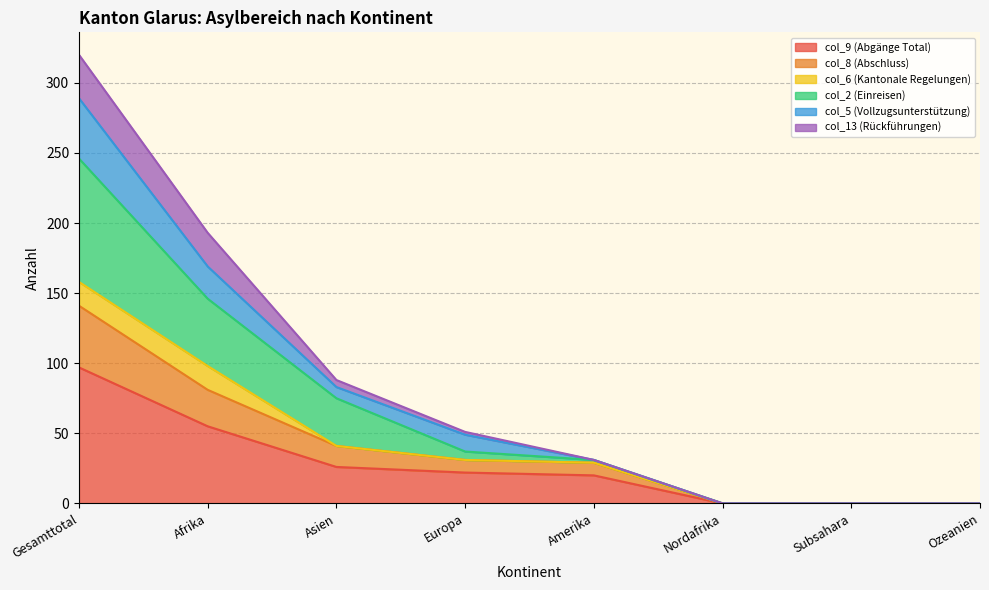

True or false: col_9 (Abgänge Total) and col_5 (Vollzugsunterstützung) cross at least once.

False